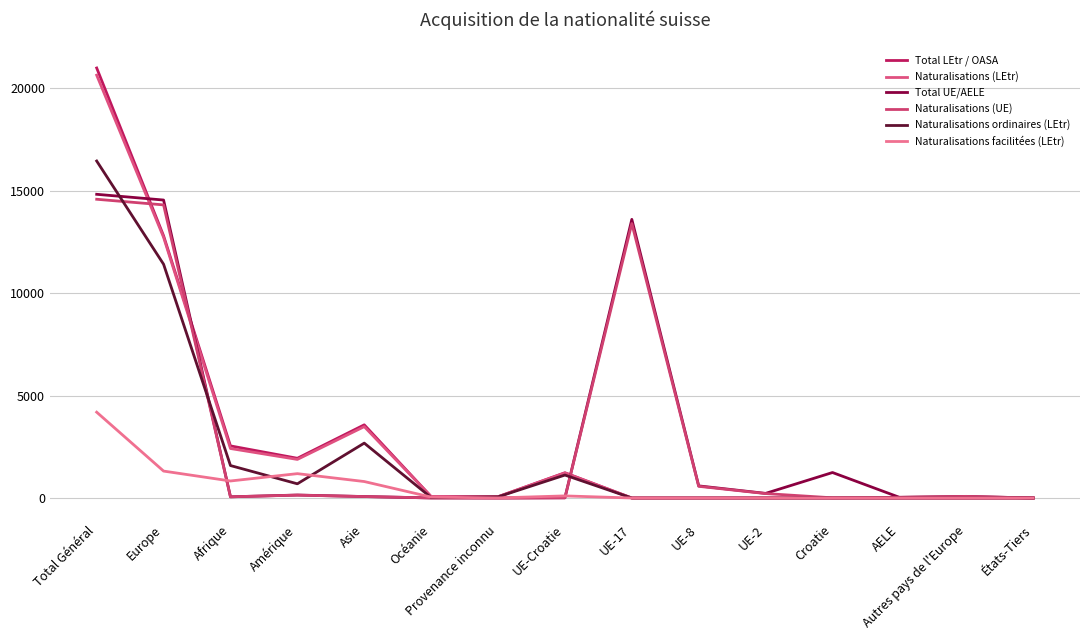

True or false: Naturalisations facilitées (LEtr) has a value of 0 at UE-2.

True